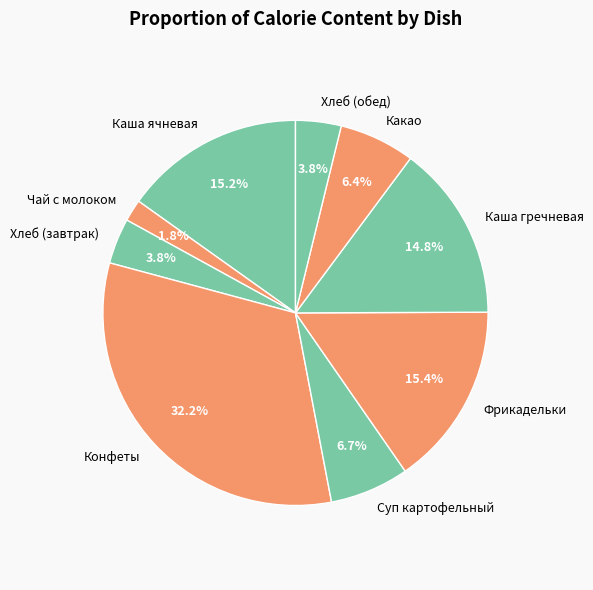

Count the number of slices in the pie.

9